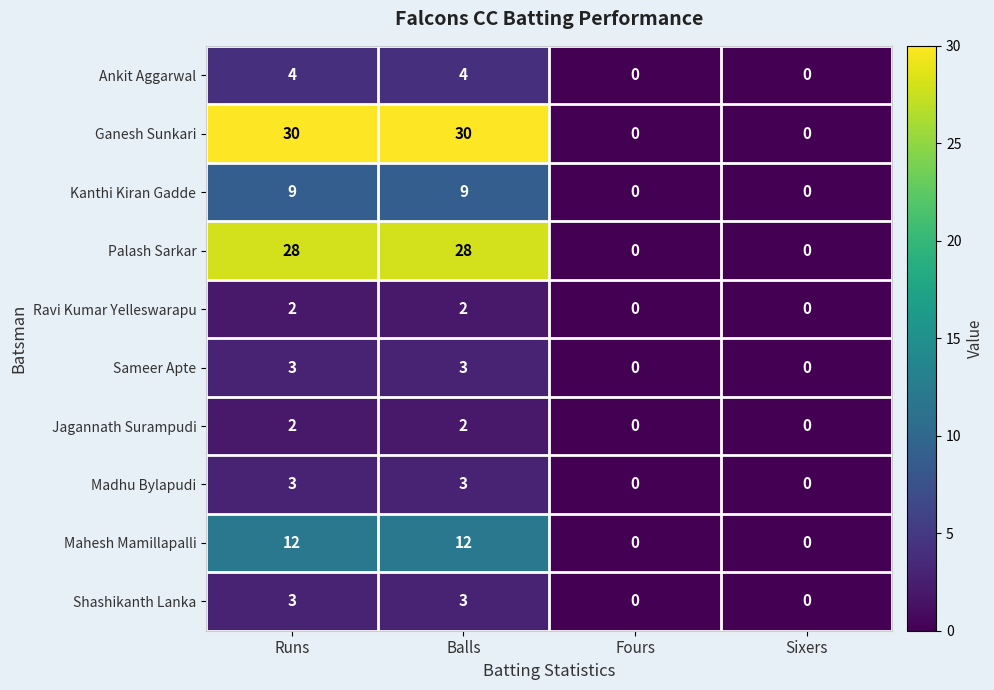

The Jagannath Surampudi series shows -1 at Sixers. True or false?

False